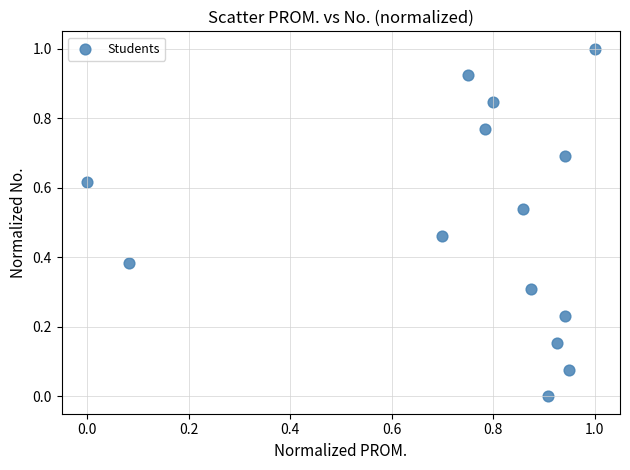

What is the range of Y values (max minus min)?

1.0